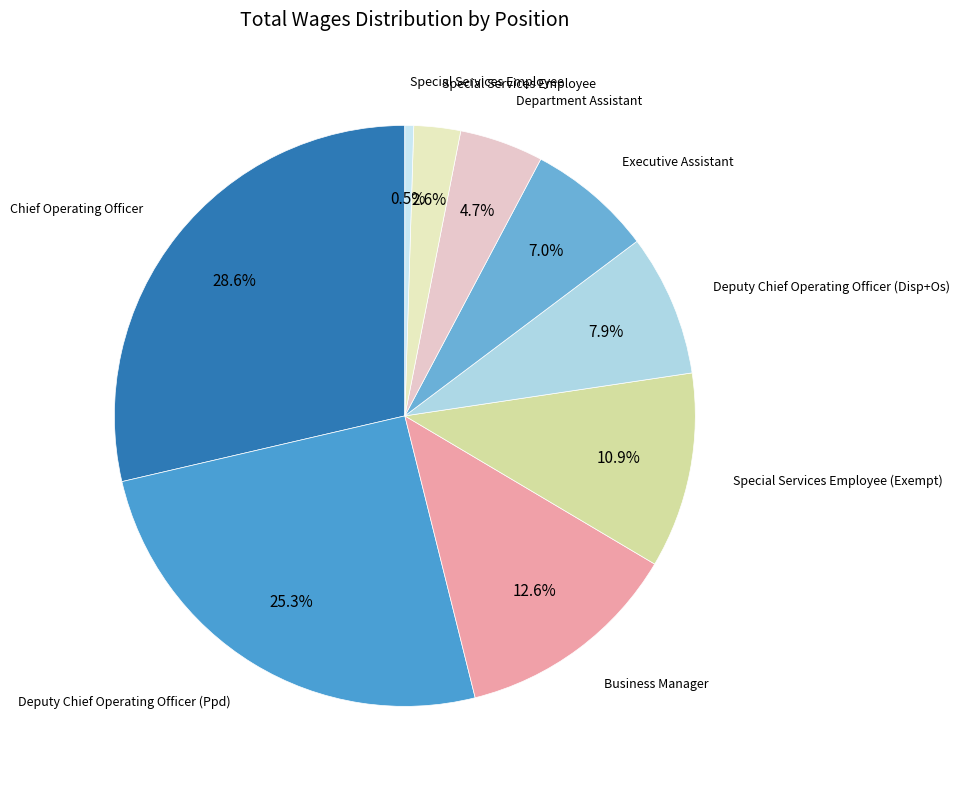

Does any single category account for the majority?

No